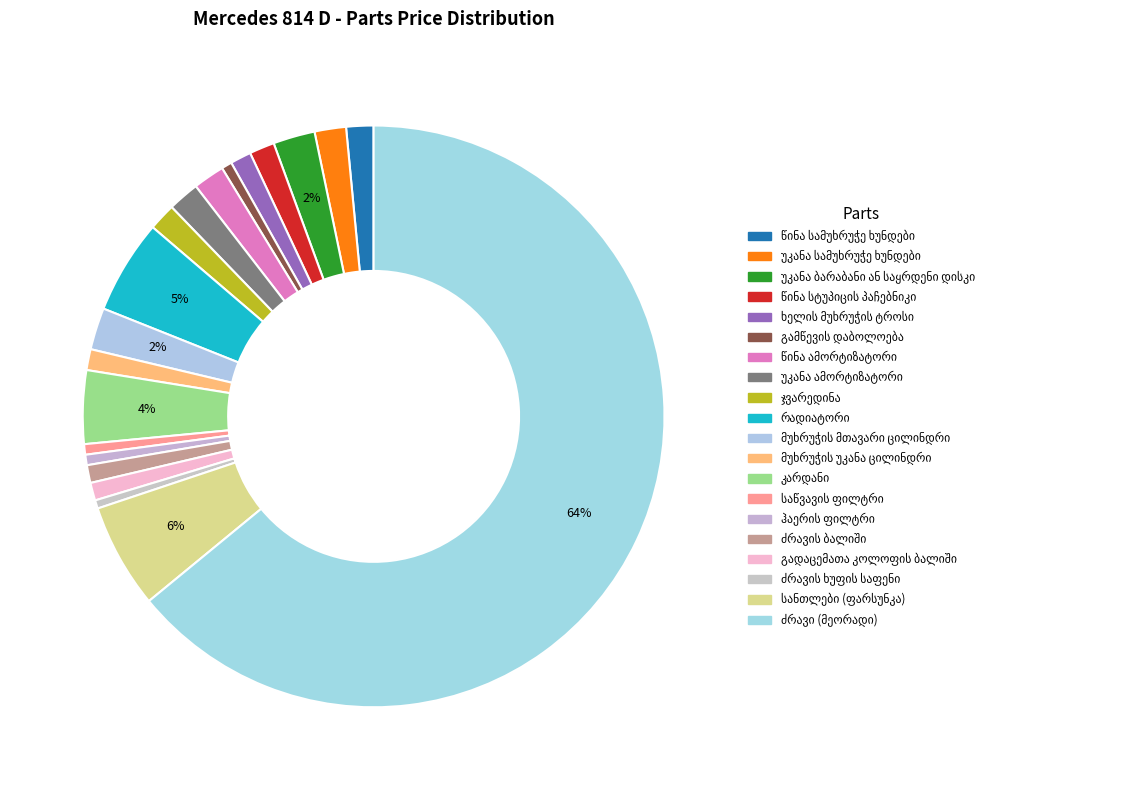

Is it true that გადაცემათა კოლოფის ბალიში is 1% of the pie?

True